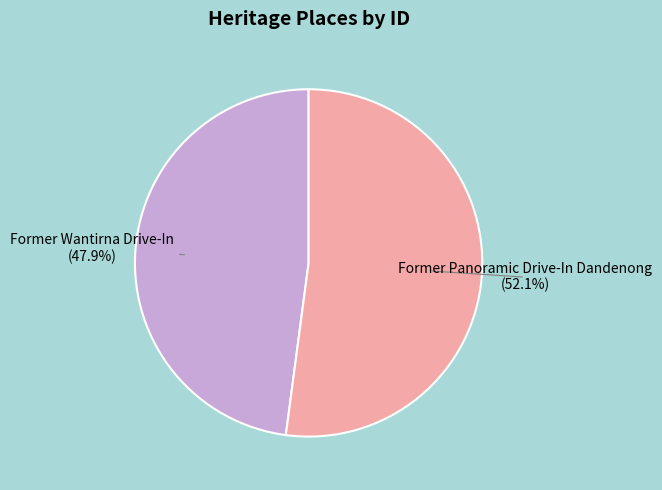

Is there any slice that represents more than half of the pie?

Yes